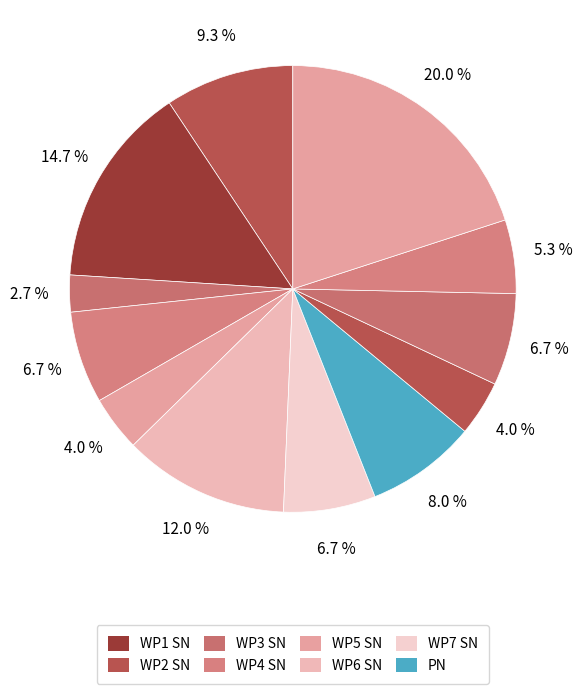

How many slices are in this pie chart?

12